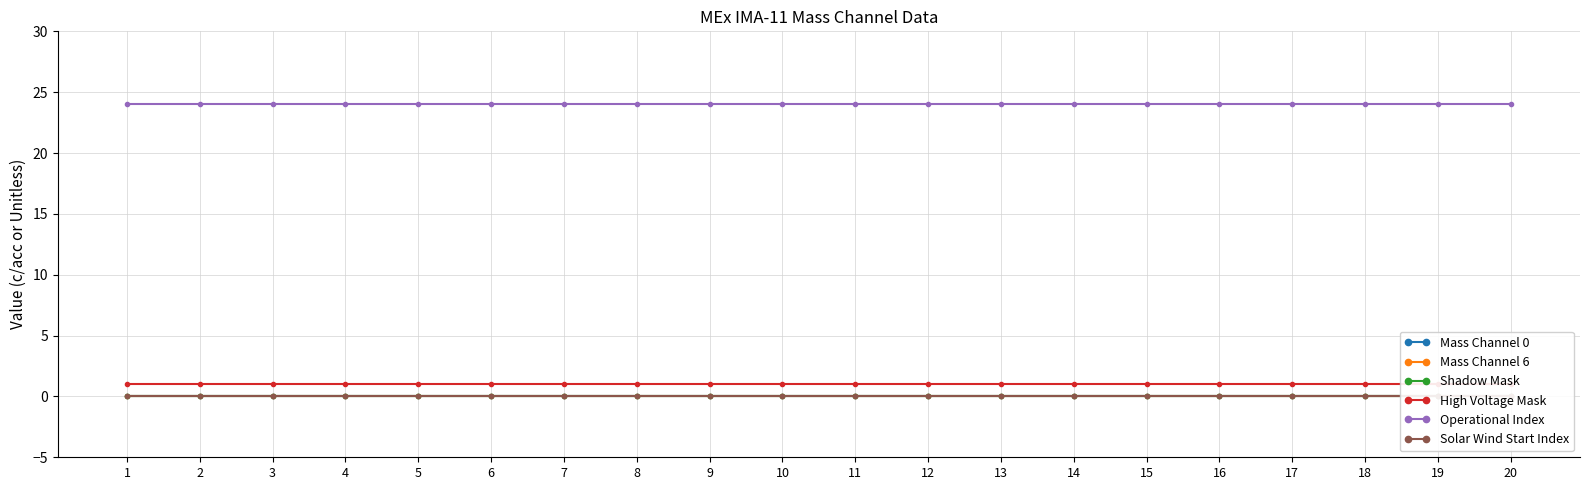

At which label does High Voltage Mask reach its peak?

1